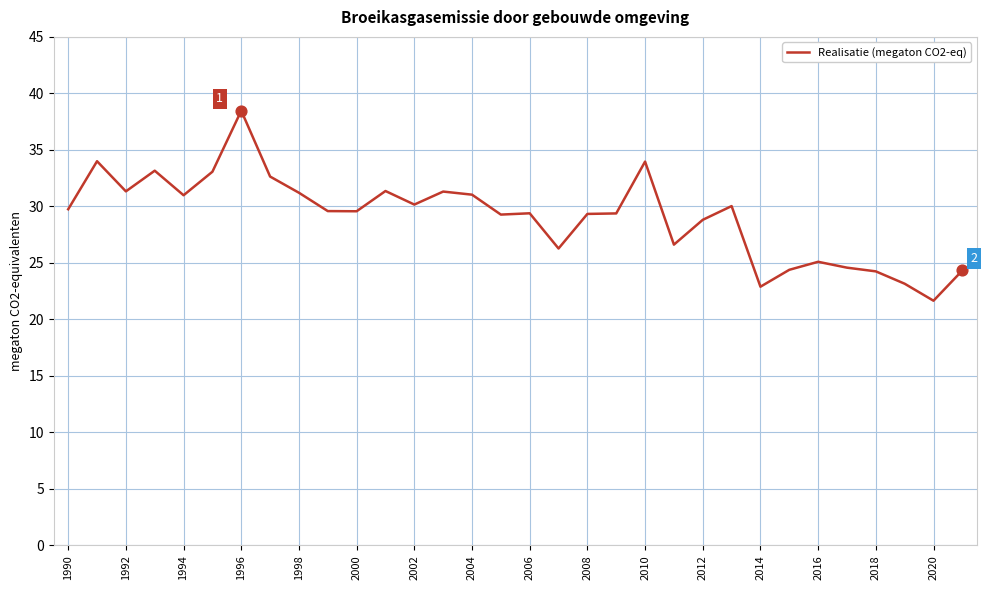

What is the difference between the maximum and minimum values?

16.8